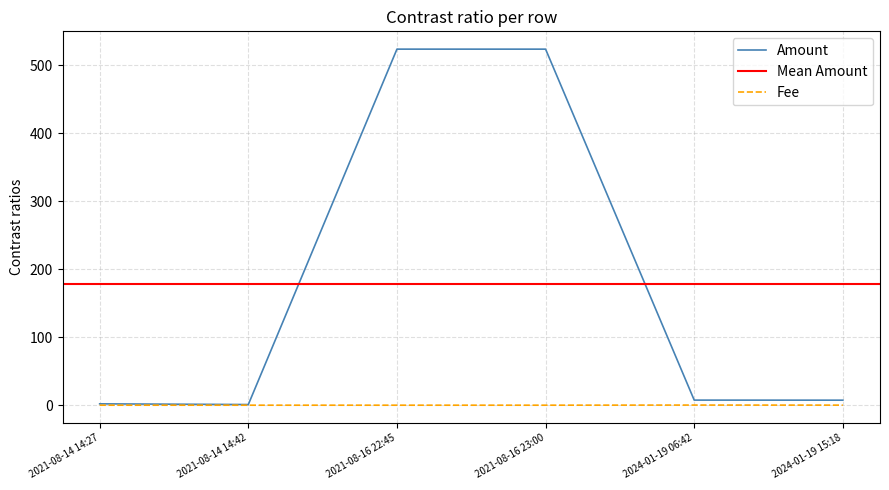

Reading left to right, what are all the values shown in this chart?

Amount: 2.0	1.0	524.0	524.0	7.5	7.4
Fee: 0.0	0.0	0.0	0.0	0.2	0.1